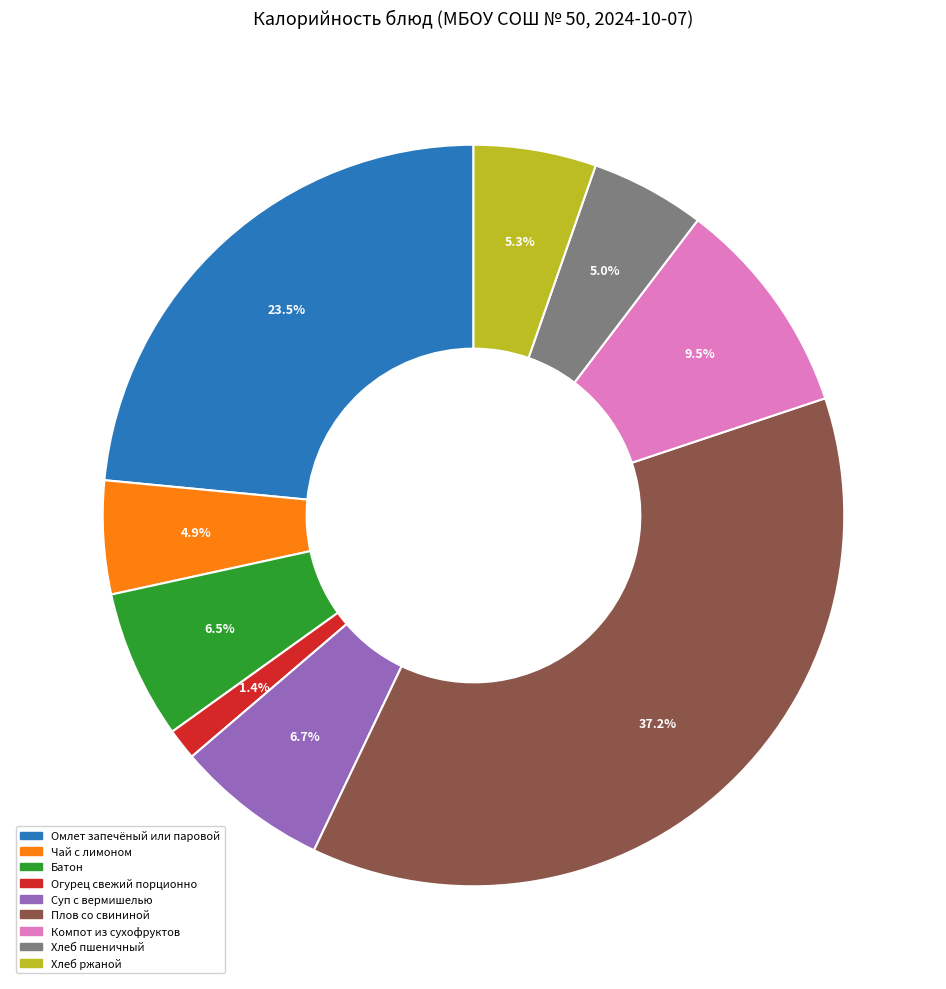

Is the sum of Огурец свежий порционно and Чай с лимоном greater than half?

No